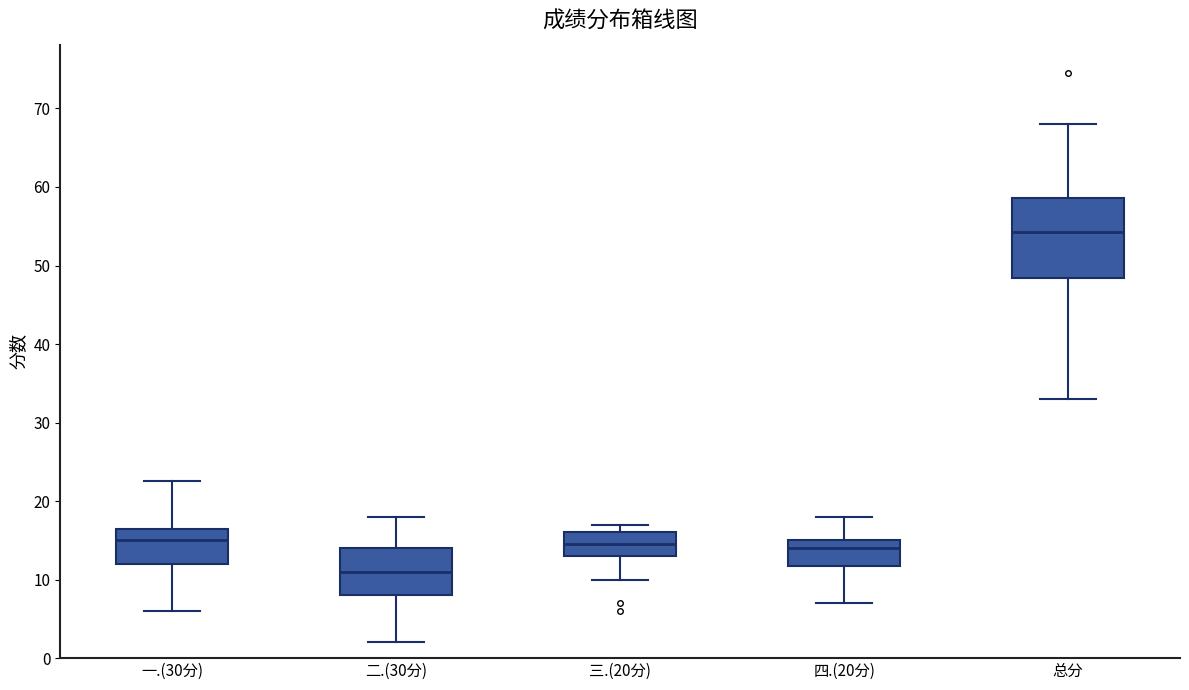

Which box has the highest median line?

总分